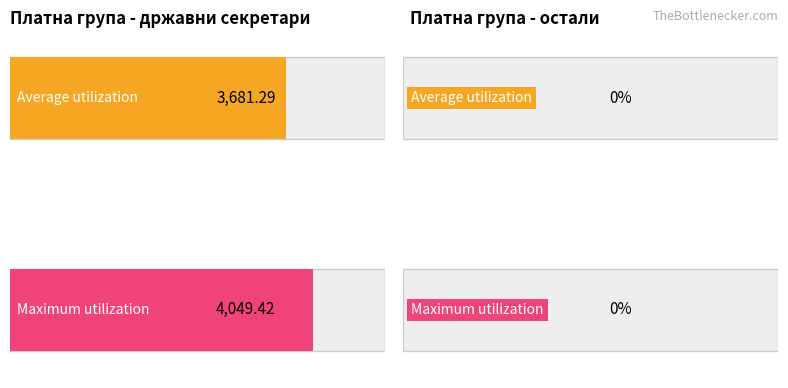

List the labels in order of Average utilization value, largest first.

државни секретари, остали